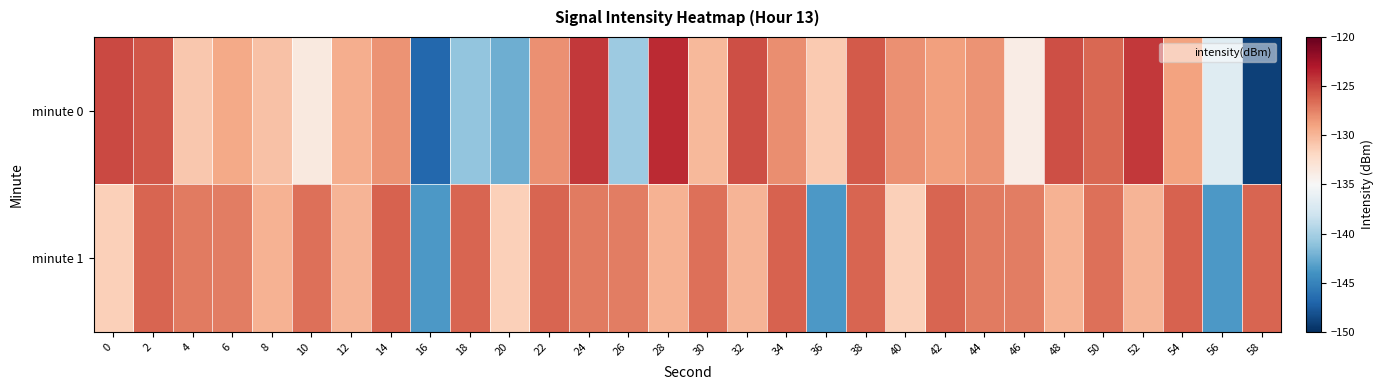

Reading right to left, extract all data points from this chart.

minute 0: 58=-149.0	56=-136.8	54=-129.0	52=-124.4	50=-126.4	48=-125.3	46=-133.9	44=-128.2	42=-128.8	40=-128.1	38=-125.8	36=-131.1	34=-128.0	32=-125.4	30=-130.2	28=-123.9	26=-140.4	24=-124.4	22=-128.2	20=-142.4	18=-140.9	16=-146.8	14=-128.2	12=-129.6	10=-133.6	8=-130.6	6=-129.3	4=-130.9	2=-125.6	0=-125.1
minute 1: 58=-126.3	56=-143.6	54=-126.2	52=-129.8	50=-126.7	48=-129.8	46=-127.3	44=-127.2	42=-126.3	40=-131.5	38=-126.3	36=-143.6	34=-126.2	32=-129.8	30=-126.7	28=-129.8	26=-127.3	24=-127.2	22=-126.3	20=-131.5	18=-126.3	16=-143.6	14=-126.2	12=-129.8	10=-126.7	8=-129.8	6=-127.3	4=-127.2	2=-126.3	0=-131.5